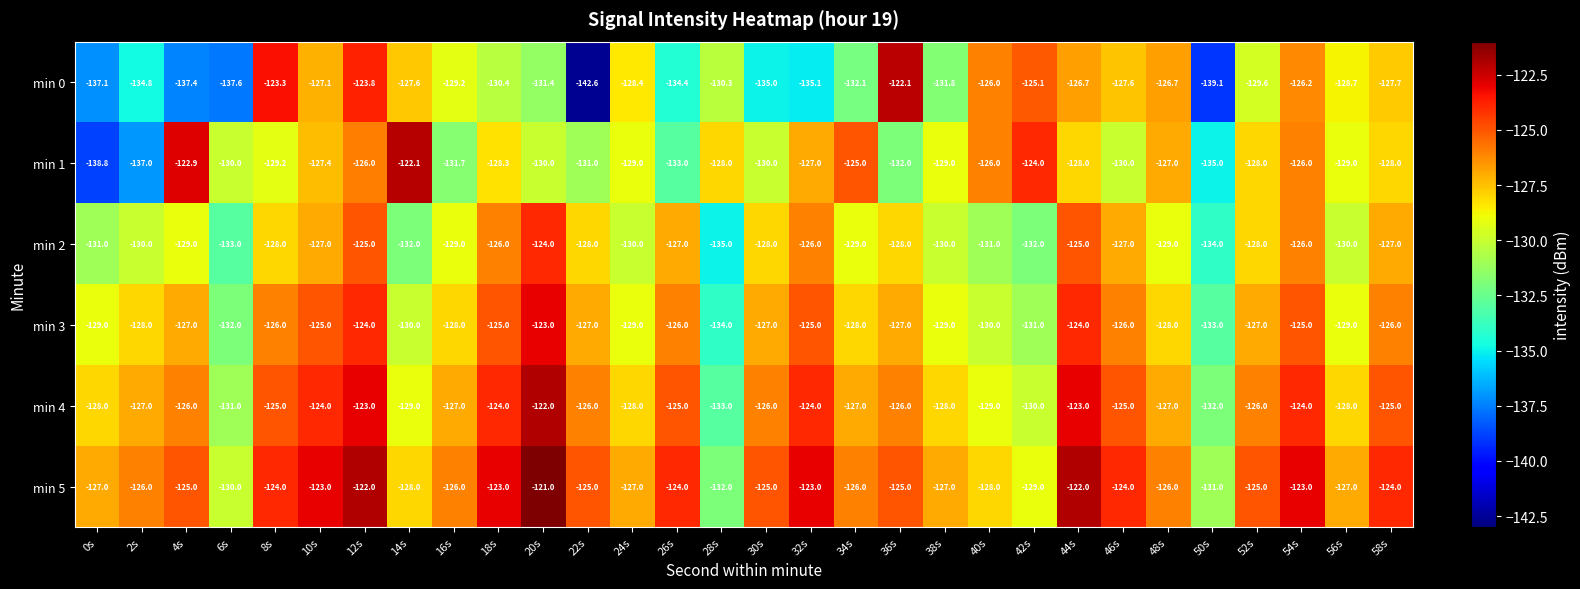

Which label corresponds to the largest value in the chart?

20s